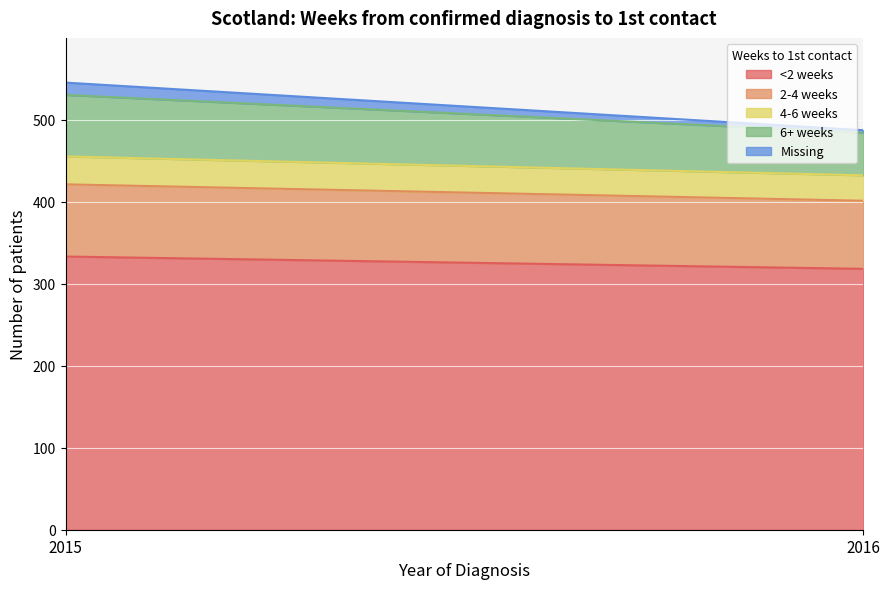

Rank the categories by 4-6 weeks value from highest to lowest.

2015, 2016